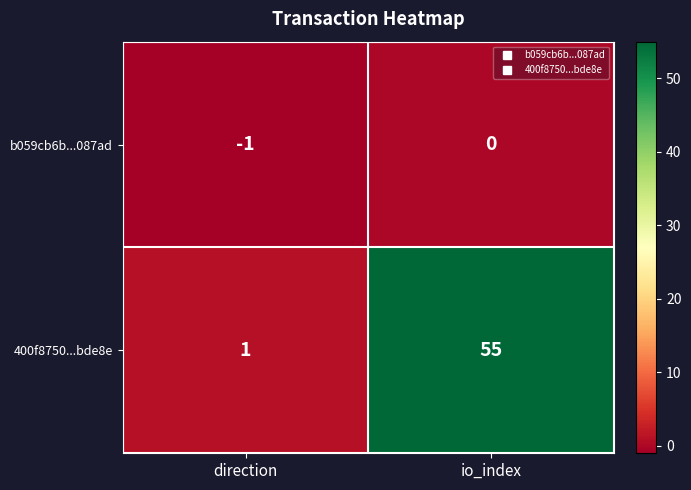

What is the maximum value shown in the chart?

55